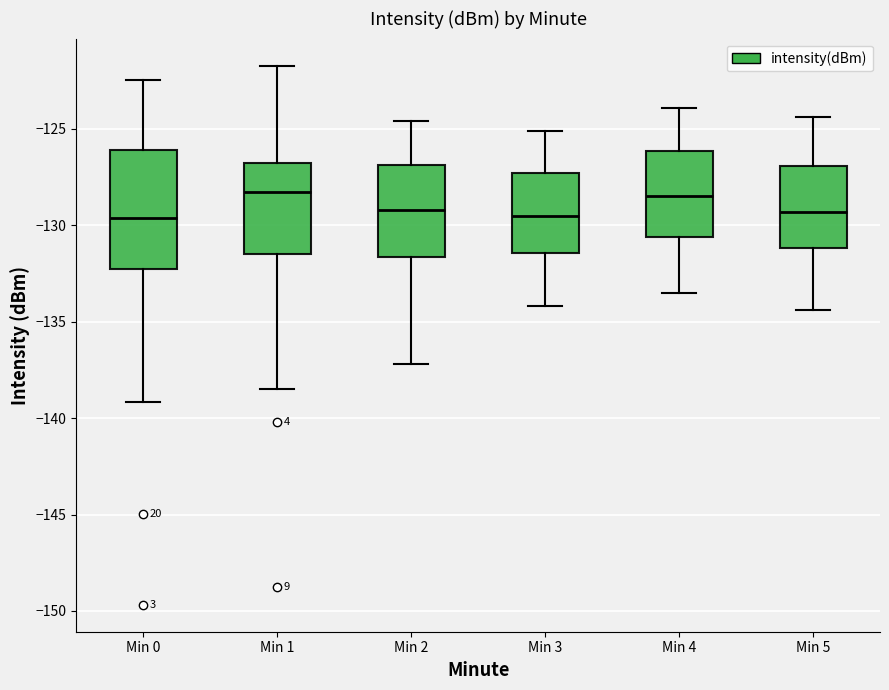

Where is the upper edge of the box for Min 3 on the y-axis? The values are not printed on the chart, so give them approximately, as read against the axis.

-127.5